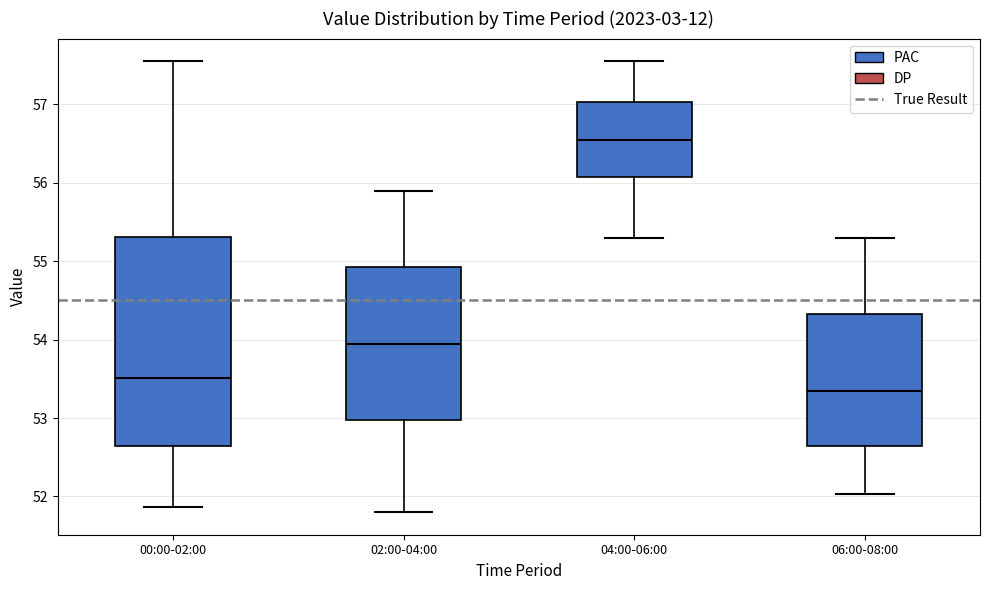

Where does the upper whisker of the box for 06:00-08:00 end on the y-axis? The values are not printed on the chart, so give them approximately, as read against the axis.

55.3